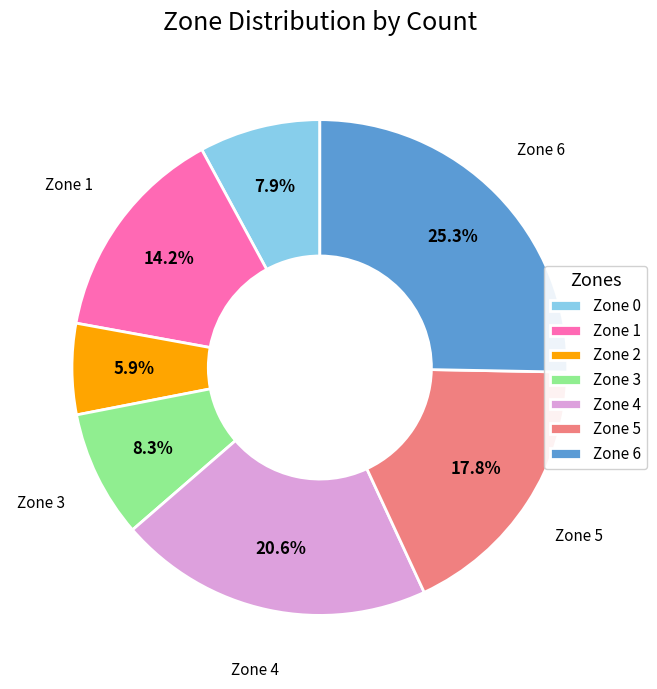

To the nearest percent, what percentage of the pie is Zone 5?

18%